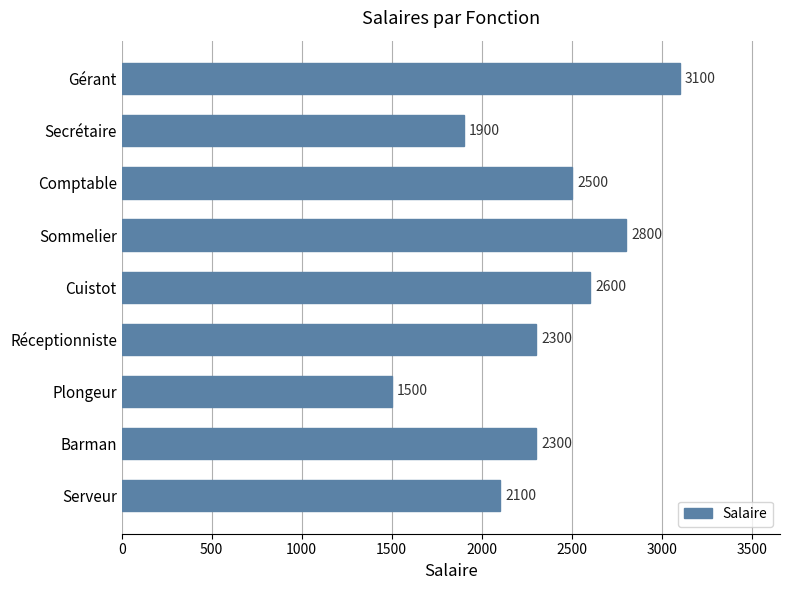

What is the change in value from Plongeur to Sommelier?

+1300